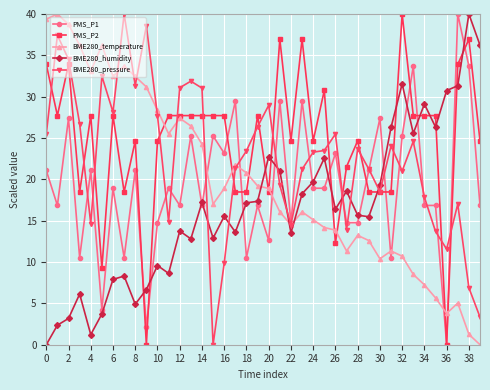

At how many categories does at least one series exceed 35?

13